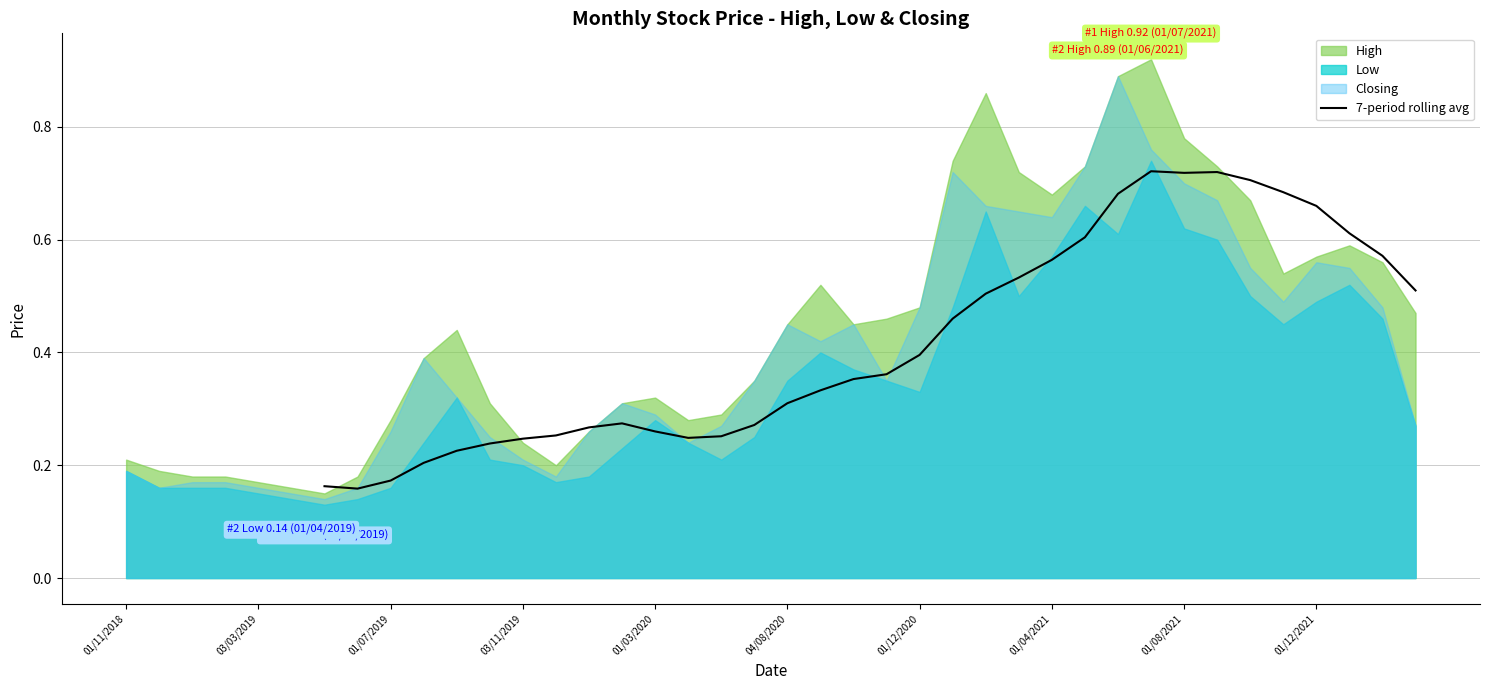

The chart shows a value of 0.3 at 01/04/2021. True or false?

False